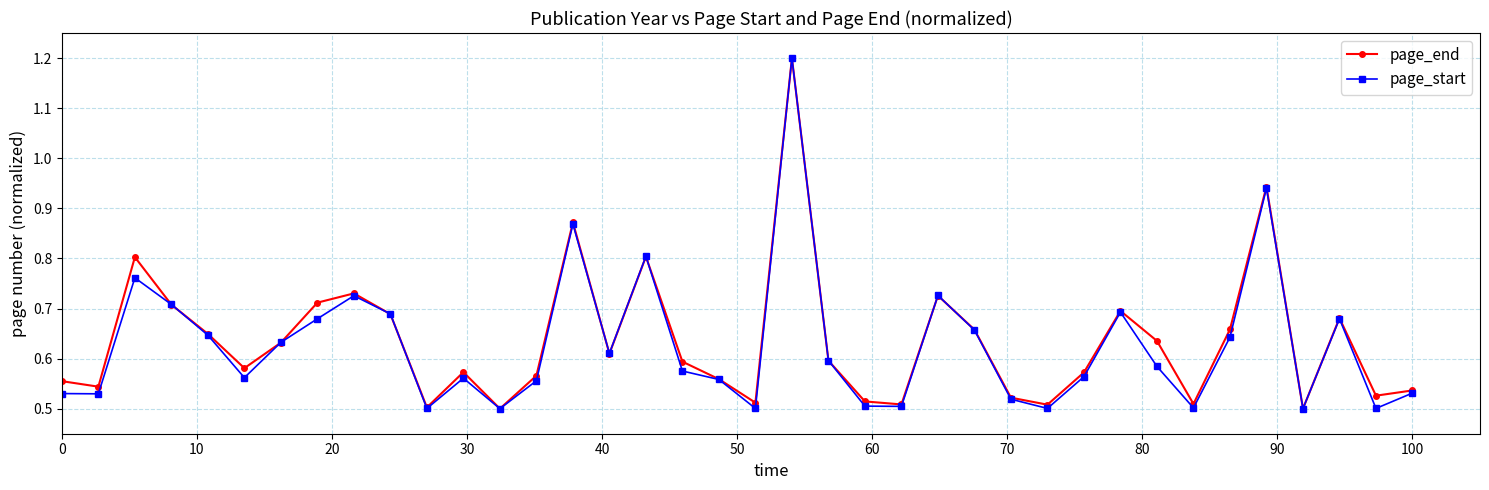

What is the greatest value displayed?

1.2